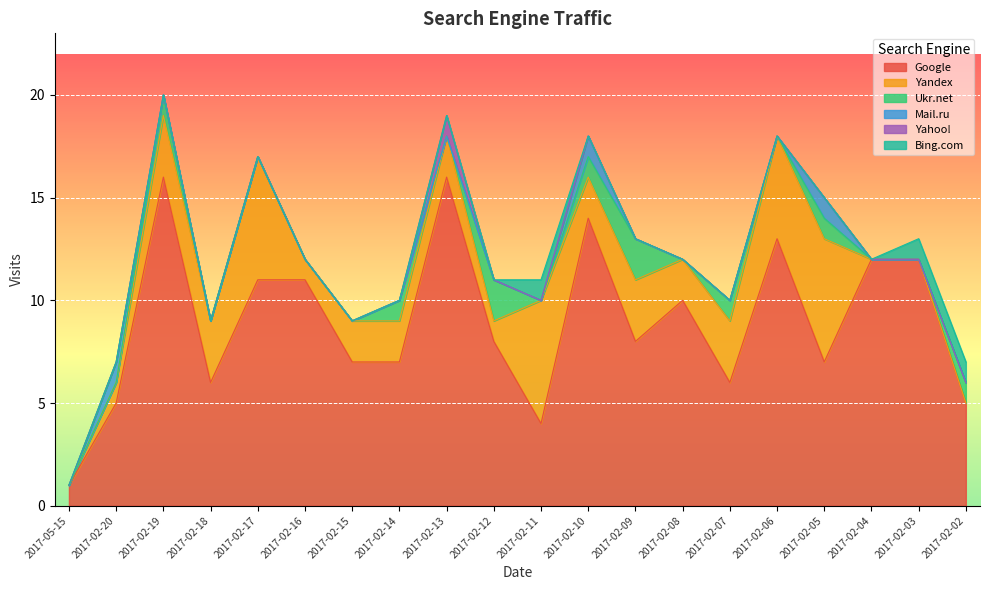

What is the average value of the Google series?

9